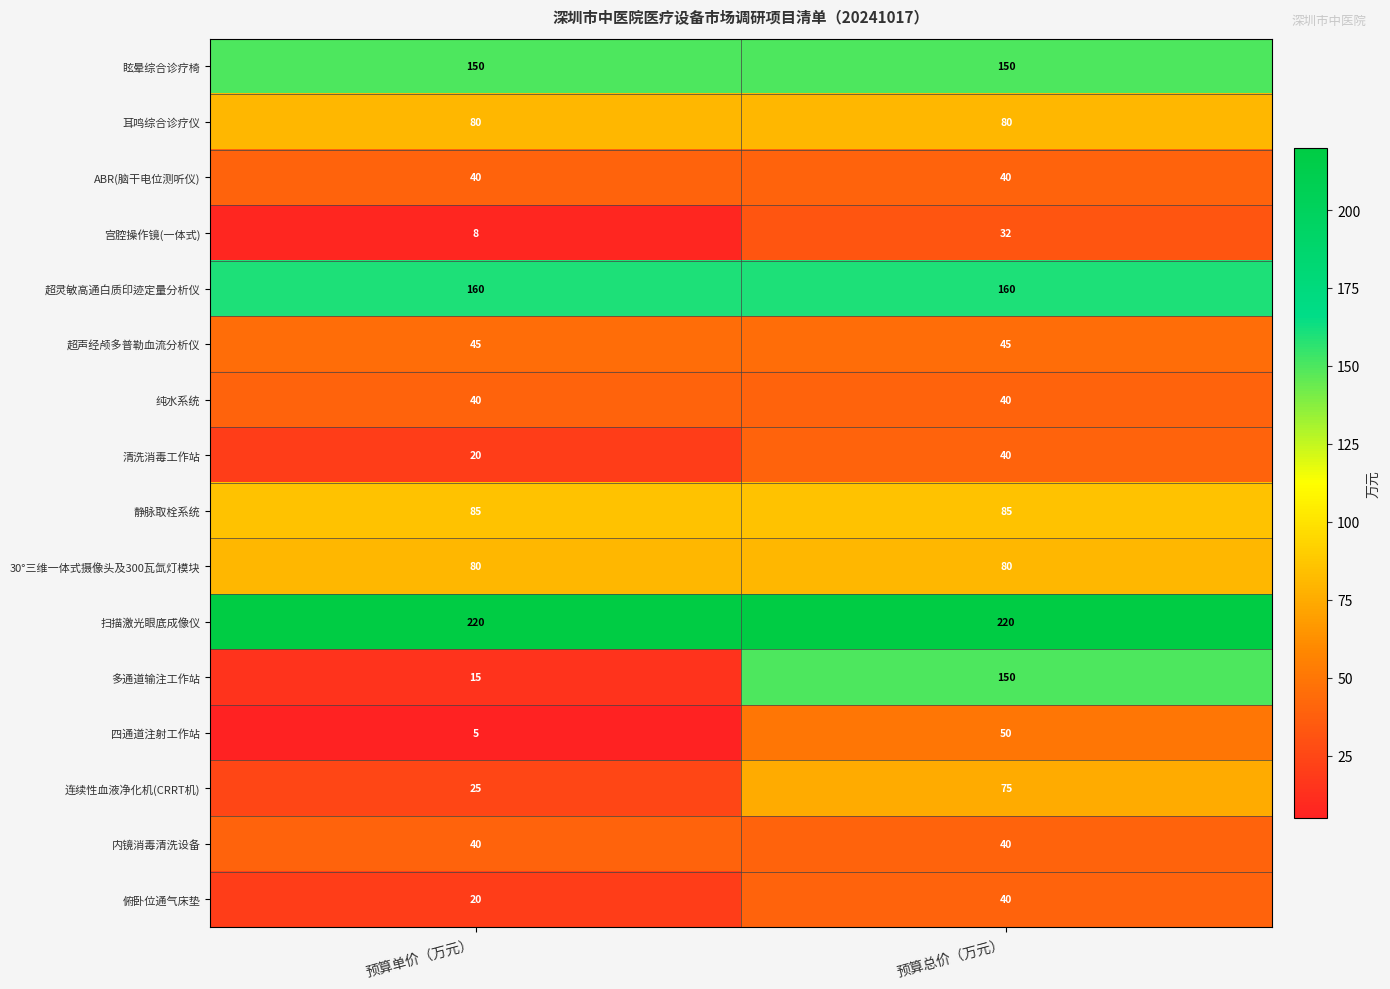

Which series has the widest spread of values?

多通道输注工作站